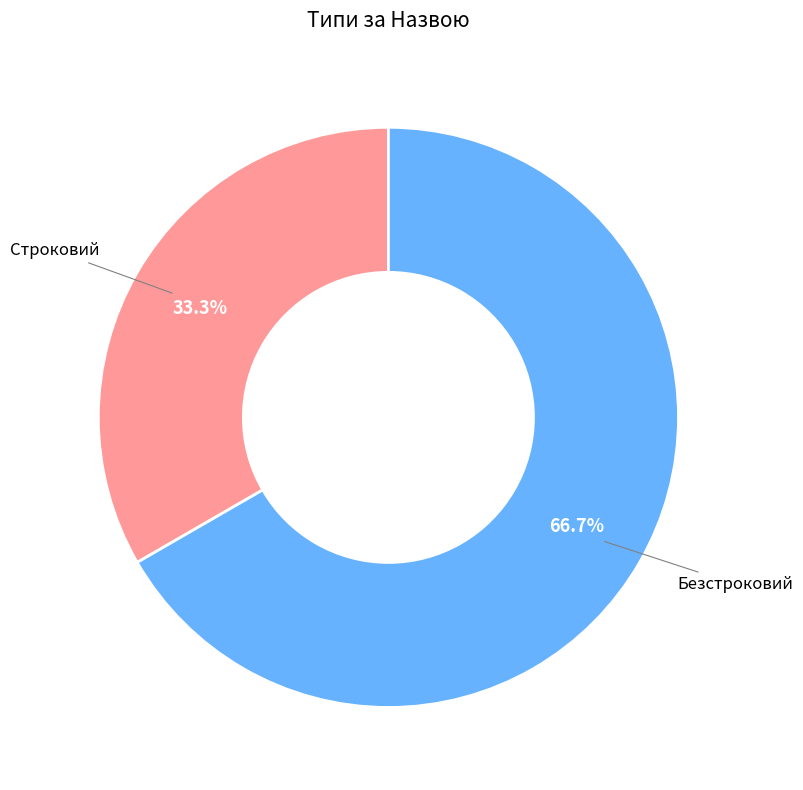

Is there any slice that represents more than half of the pie?

Yes